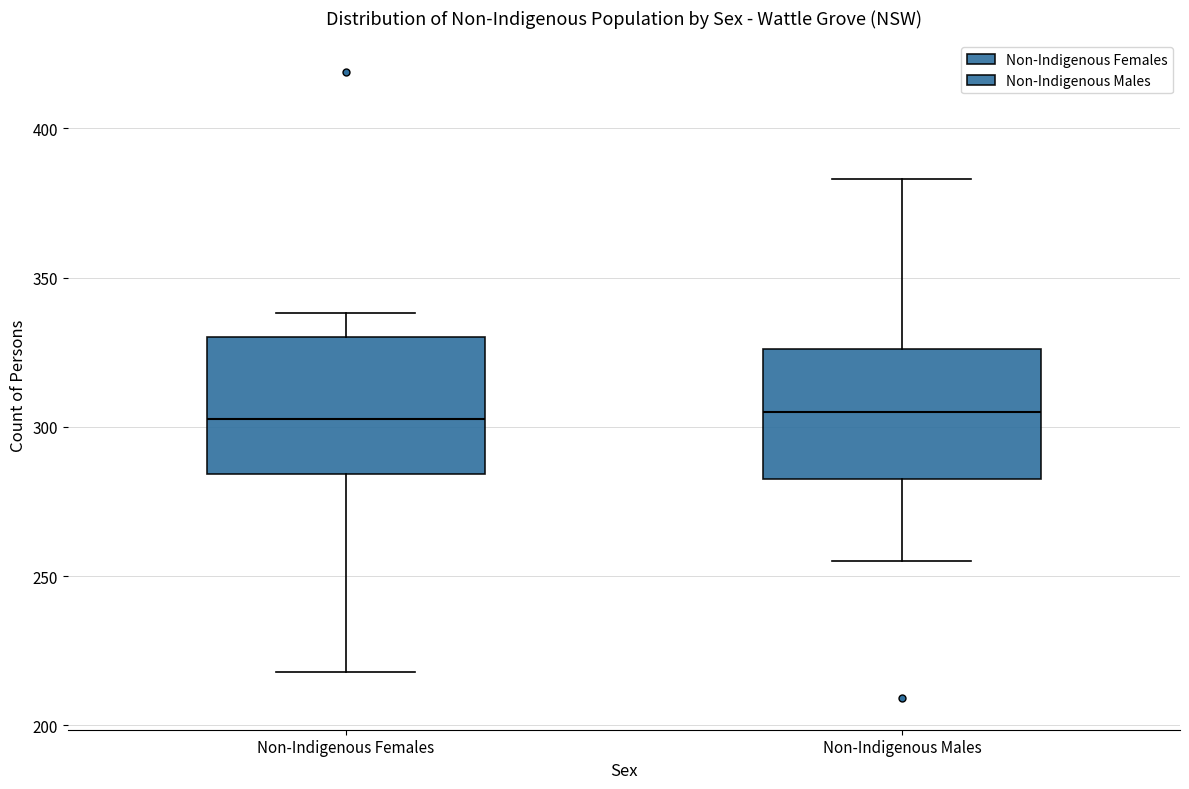

Reading left to right, read every box against the y-axis: the position of its median line, the range the box covers, and the ends of its whiskers. The values are not printed on the chart, so give them approximately, as read against the axis.

Non-Indigenous Females: median 305, box 285 to 330, whiskers 220 to 340
Non-Indigenous Males: median 305, box 285 to 325, whiskers 255 to 385